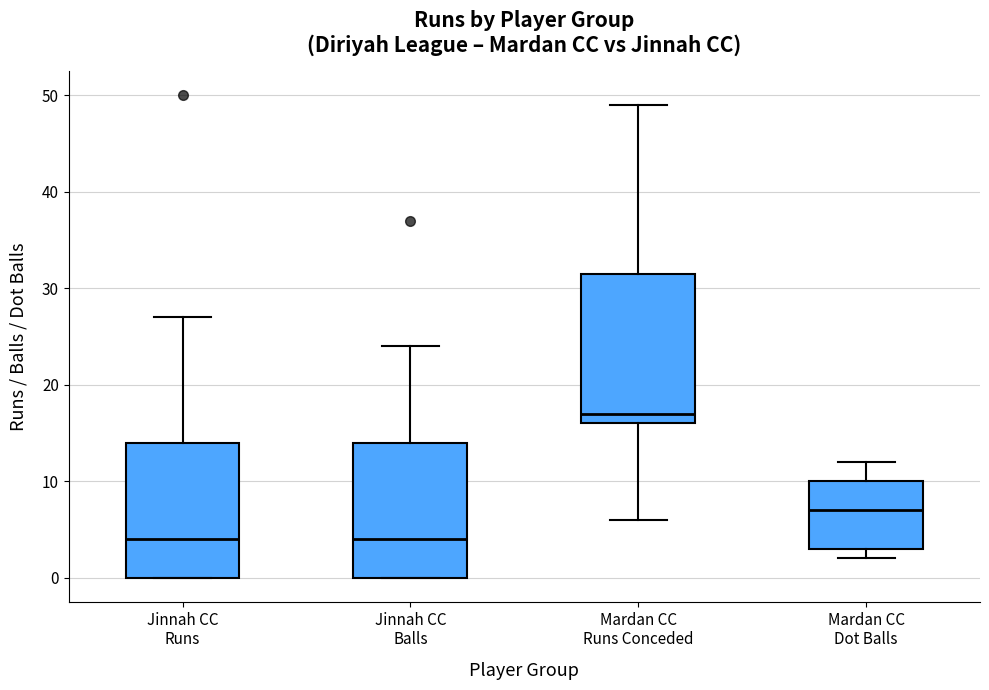

Reading left to right, read every box against the y-axis: the position of its median line, the range the box covers, and the ends of its whiskers. The values are not printed on the chart, so give them approximately, as read against the axis.

Jinnah CC Runs: median 4, box 0 to 14, whiskers 0 to 27
Jinnah CC Balls: median 4, box 0 to 14, whiskers 0 to 24
Mardan CC Runs Conceded: median 17, box 16 to 32, whiskers 6 to 49
Mardan CC Dot Balls: median 7, box 3 to 10, whiskers 2 to 12